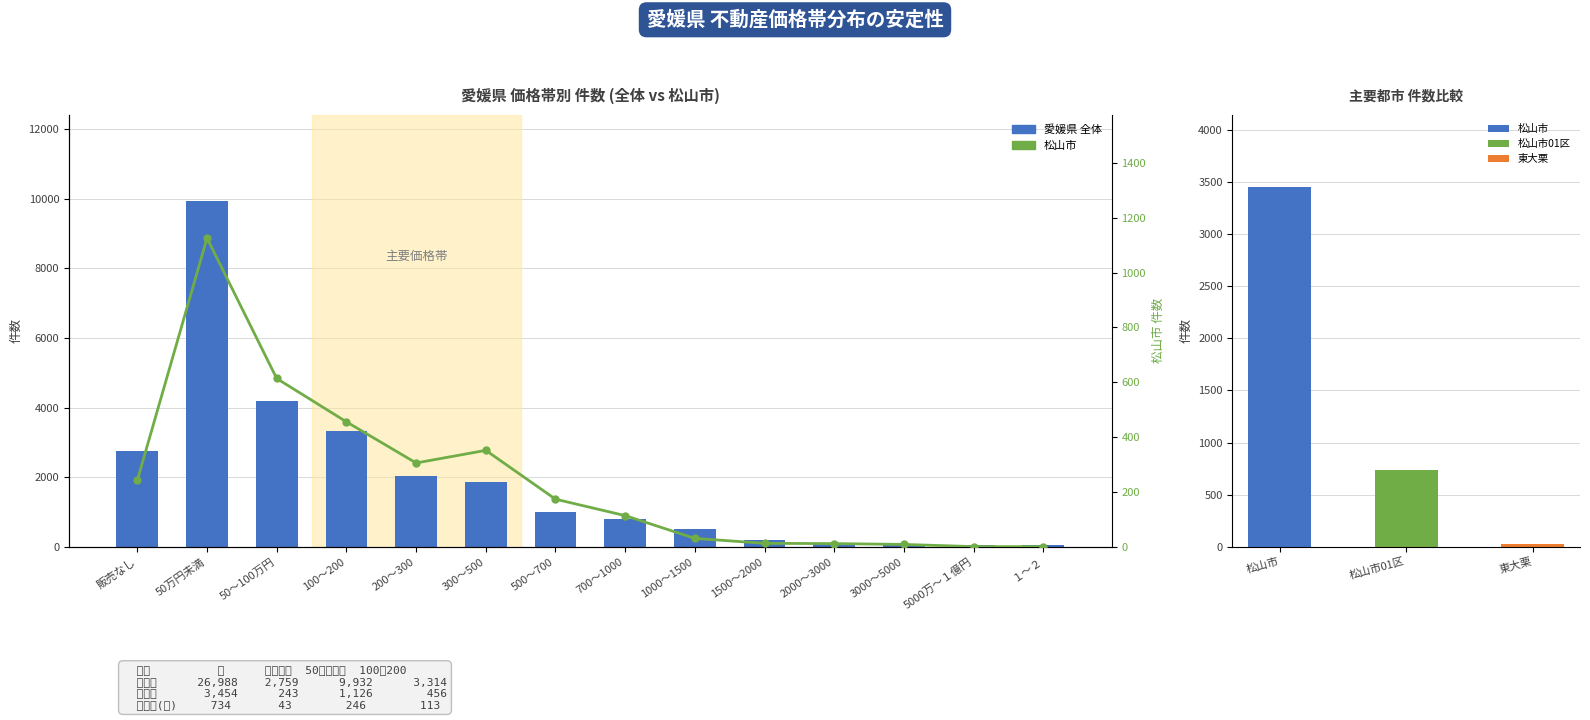

The 松山市 series shows 12 at 2000～3000. True or false?

True